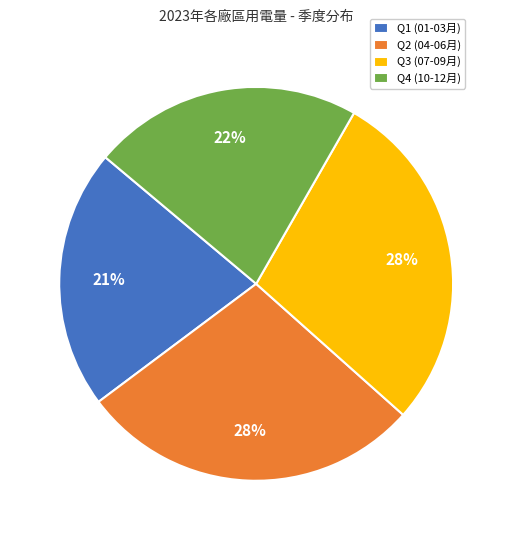

How many slices are in this pie chart?

4